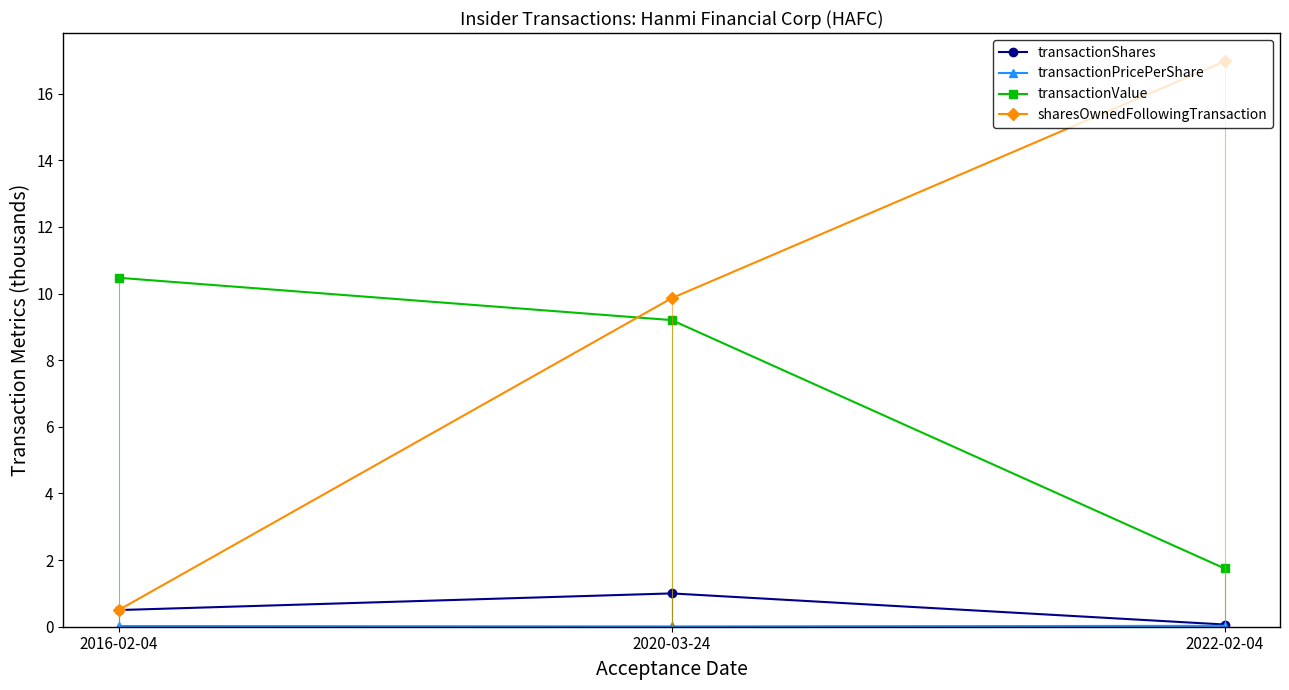

How many values in the sharesOwnedFollowingTransaction series are below 9?

1